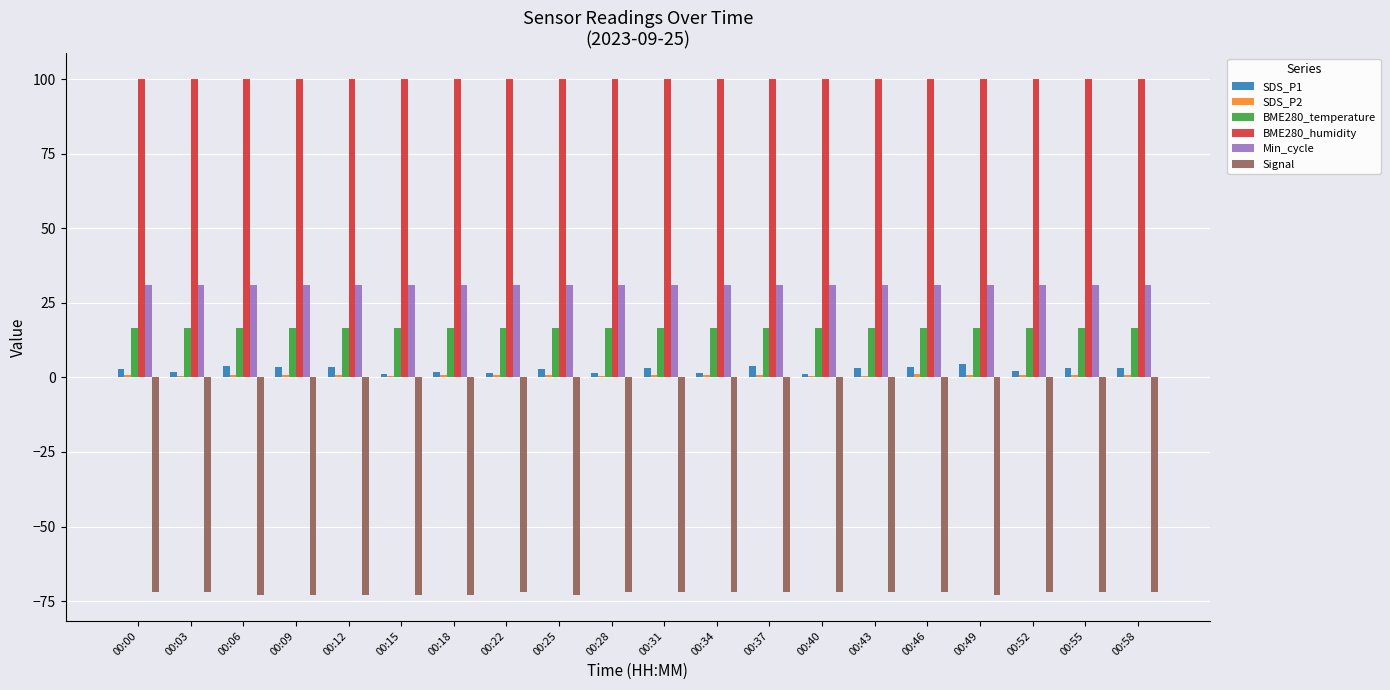

Which series has the largest total across all categories?

BME280_humidity